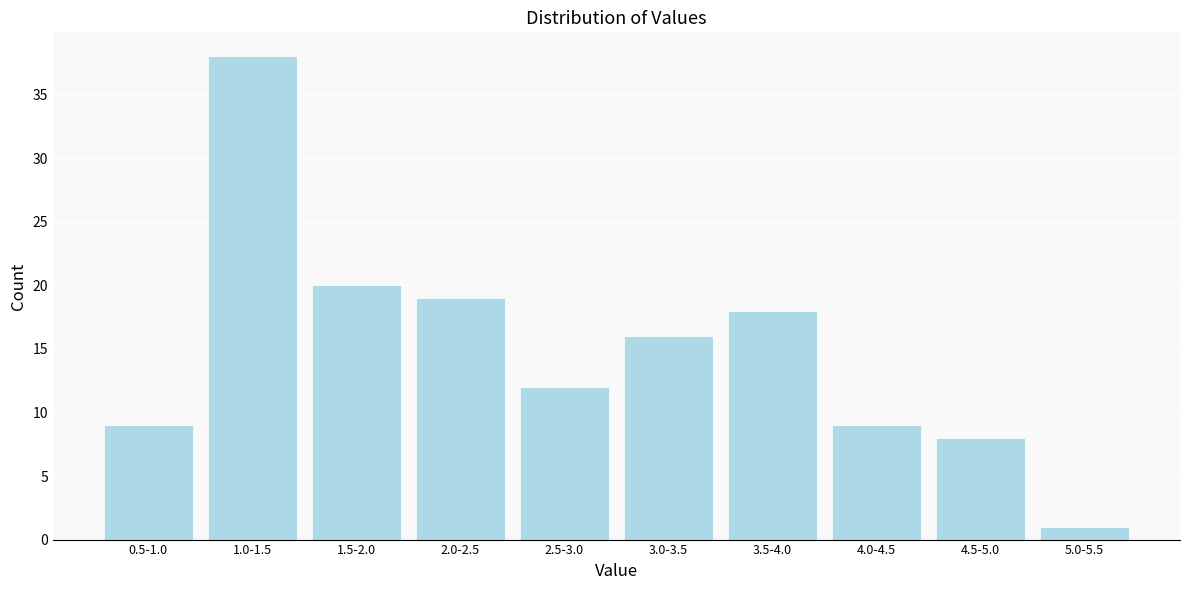

Reading left to right, extract all data points from this chart.

0.5-1.0=9	1.0-1.5=38	1.5-2.0=20	2.0-2.5=19	2.5-3.0=12	3.0-3.5=16	3.5-4.0=18	4.0-4.5=9	4.5-5.0=8	5.0-5.5=1